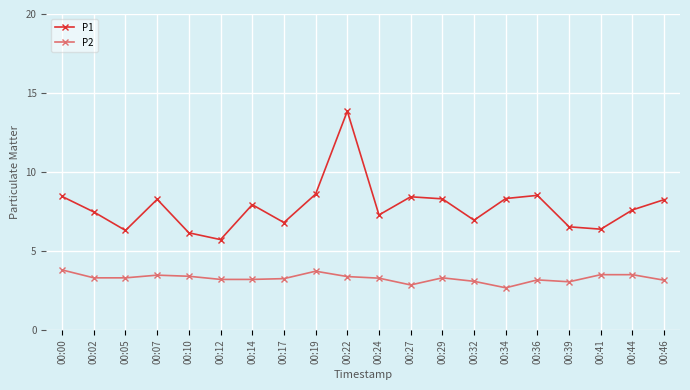

Which series has the widest spread of values?

P1